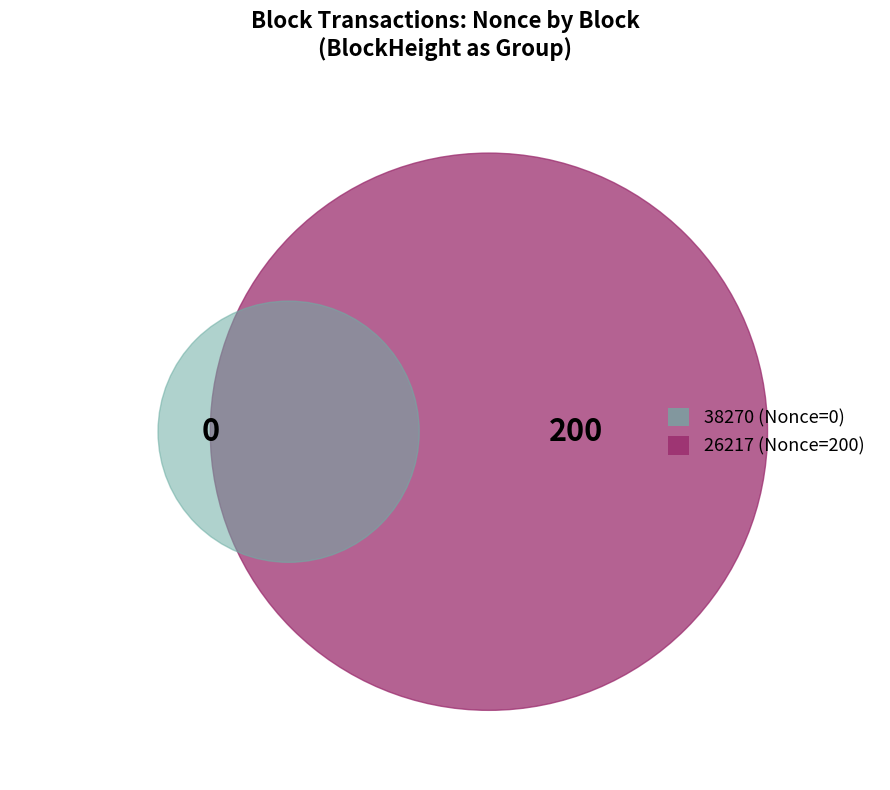

How many slices are in this pie chart?

2